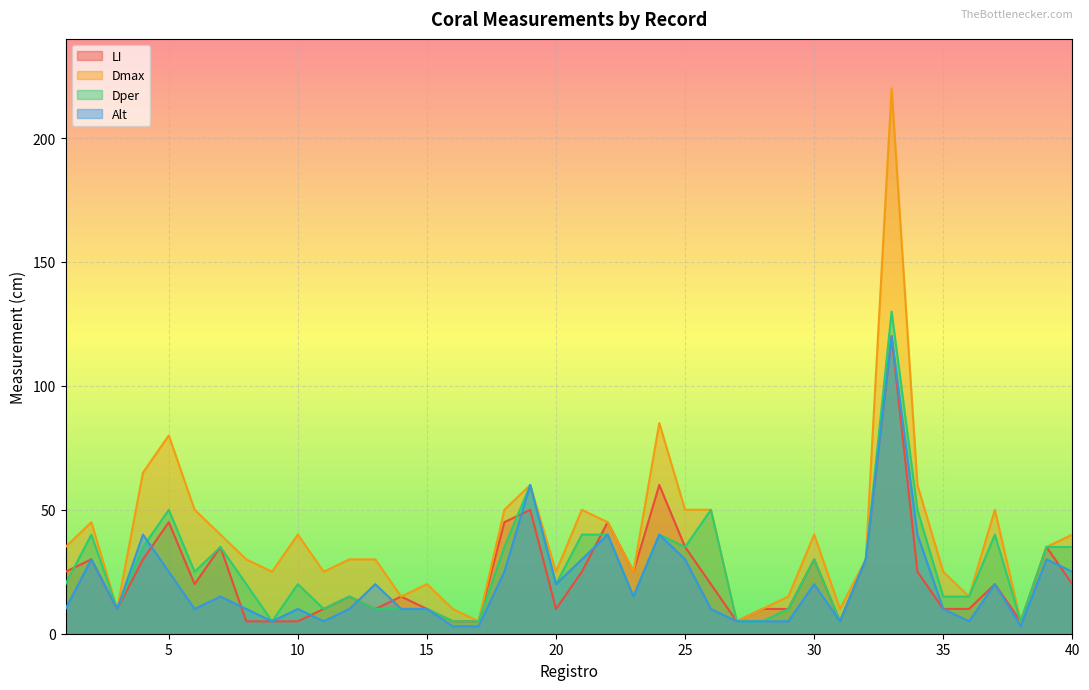

Is it true that Dper equals 13 at 8?

False